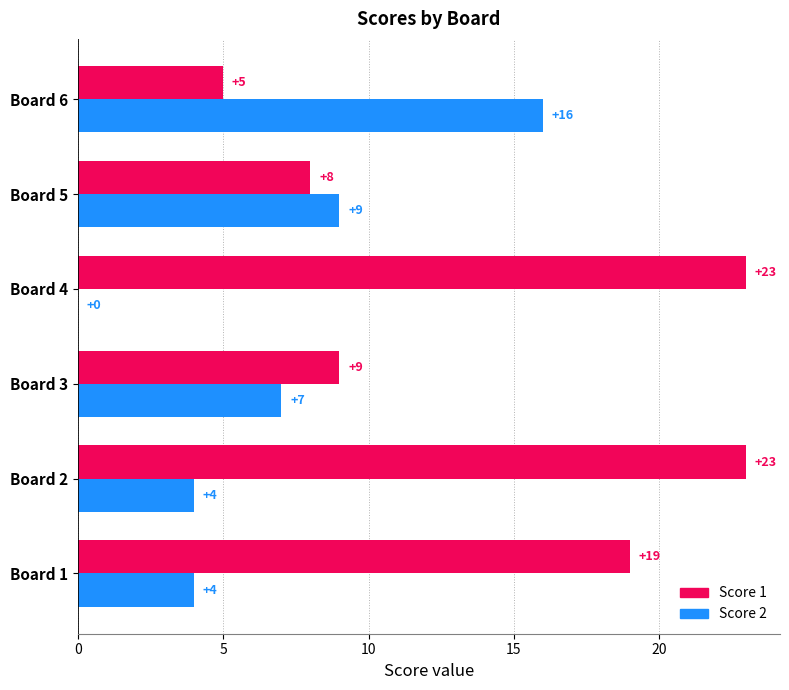

Read the Score 2 value at Board 5.

9